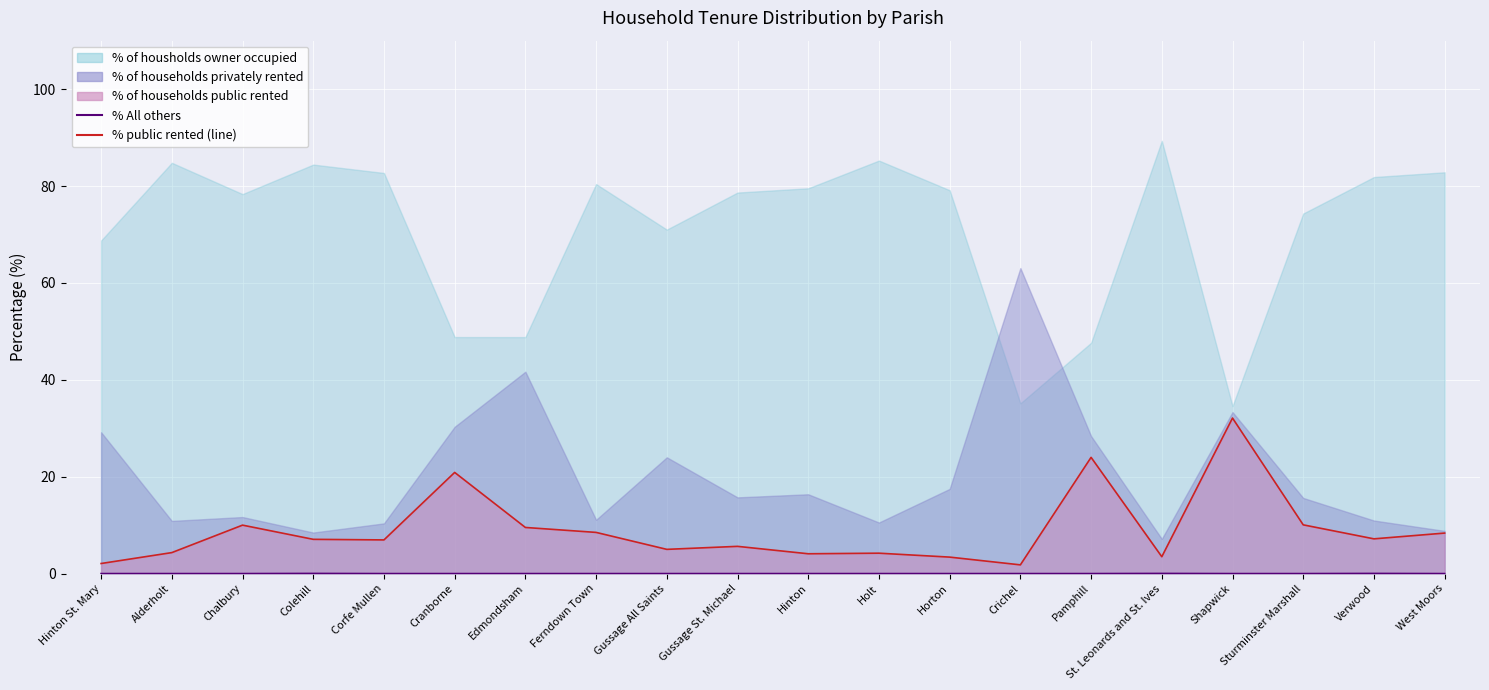

Between Ferndown Town and Sturminster Marshall, which series saw the biggest shift?

% public rented (line)